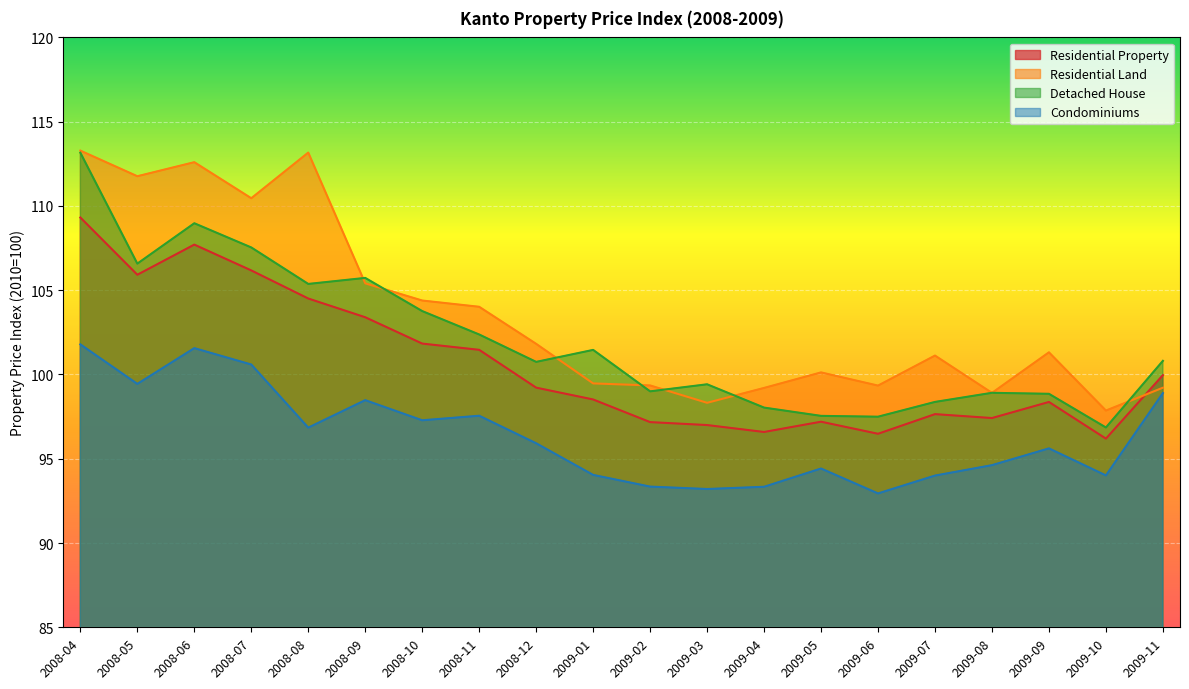

In Condominiums, how many points are higher than both neighbors (excluding endpoints)?

5